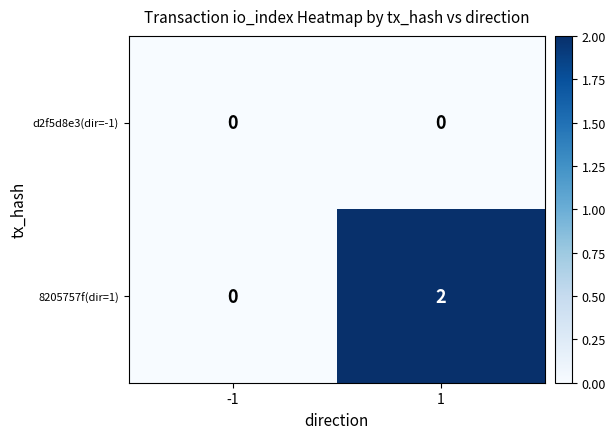

Which series has the largest total across all categories?

8205757f(dir=1)